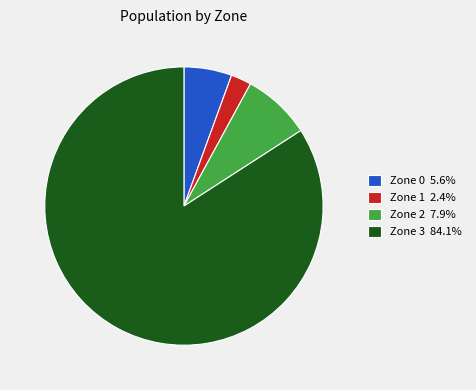

Do Zone 2 7.9% and Zone 0 5.6% together represent more than half of the pie?

No